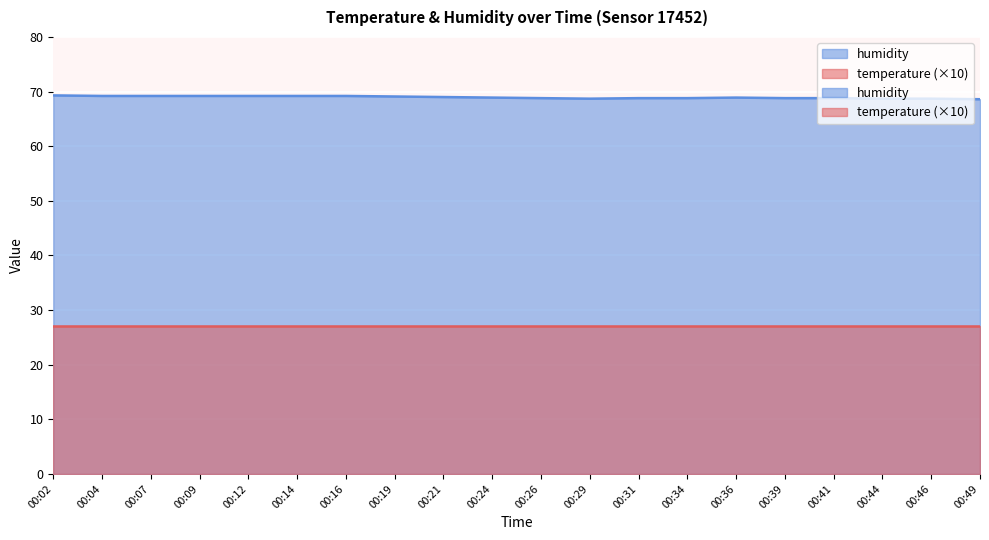

At which category does the chart reach its minimum across all series?

00:49